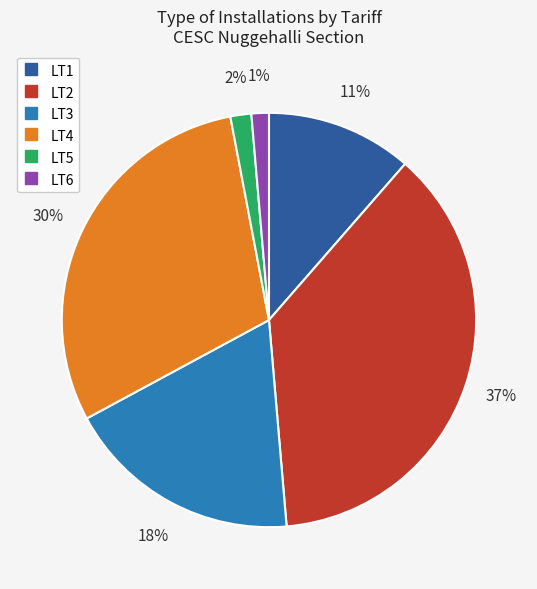

How many segments does this pie chart have?

6